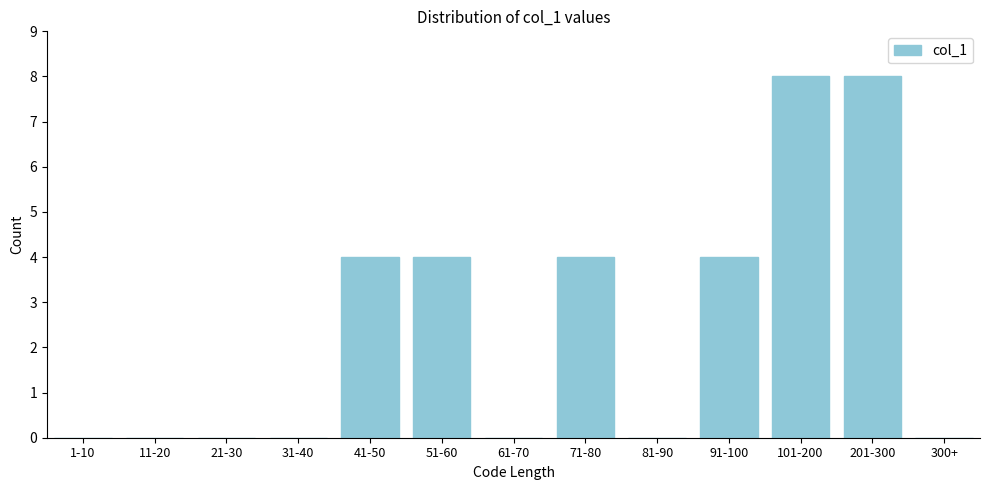

Reading right to left, transcribe all the data shown in this chart.

300+=0	201-300=8	101-200=8	91-100=4	81-90=0	71-80=4	61-70=0	51-60=4	41-50=4	31-40=0	21-30=0	11-20=0	1-10=0